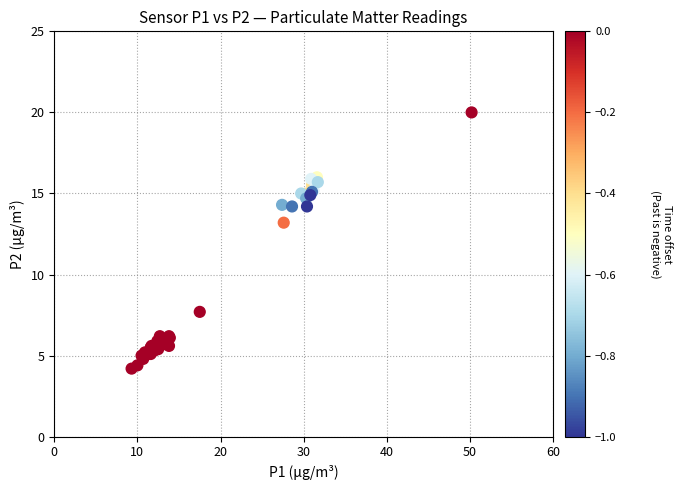

What Y value in the scatter plot is closest to 12?

13.2